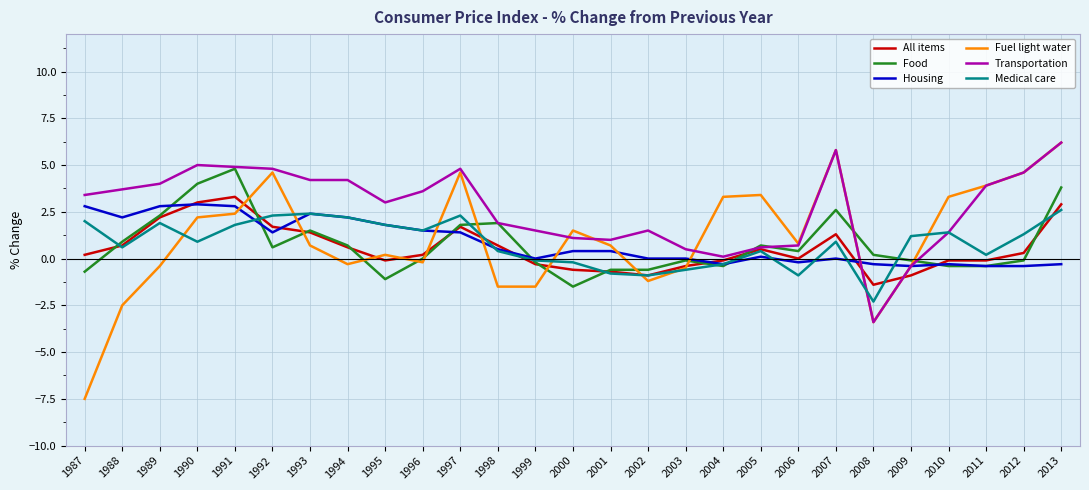

Reading right to left, extract all data points from this chart.

All items: 2013=2.9	2012=0.3	2011=-0.1	2010=-0.1	2009=-0.9	2008=-1.4	2007=1.3	2006=0.0	2005=0.5	2004=-0.1	2003=-0.4	2002=-0.9	2001=-0.7	2000=-0.6	1999=-0.3	1998=0.7	1997=1.7	1996=0.2	1995=-0.1	1994=0.6	1993=1.4	1992=1.7	1991=3.3	1990=3.0	1989=2.2	1988=0.7	1987=0.2
Food: 2013=3.8	2012=-0.1	2011=-0.4	2010=-0.4	2009=-0.1	2008=0.2	2007=2.6	2006=0.4	2005=0.7	2004=-0.4	2003=-0.1	2002=-0.6	2001=-0.6	2000=-1.5	1999=-0.2	1998=1.9	1997=1.8	1996=0.0	1995=-1.1	1994=0.7	1993=1.5	1992=0.6	1991=4.8	1990=4.0	1989=2.3	1988=0.9	1987=-0.7
Housing: 2013=-0.3	2012=-0.4	2011=-0.4	2010=-0.3	2009=-0.4	2008=-0.3	2007=0.0	2006=-0.2	2005=0.1	2004=-0.3	2003=0.0	2002=0.0	2001=0.4	2000=0.4	1999=0.0	1998=0.5	1997=1.4	1996=1.5	1995=1.8	1994=2.2	1993=2.4	1992=1.4	1991=2.8	1990=2.9	1989=2.8	1988=2.2	1987=2.8
Fuel light water: 2013=6.2	2012=4.6	2011=3.9	2010=3.3	2009=-0.4	2008=-3.4	2007=5.8	2006=0.8	2005=3.4	2004=3.3	2003=-0.5	2002=-1.2	2001=0.7	2000=1.5	1999=-1.5	1998=-1.5	1997=4.6	1996=-0.2	1995=0.2	1994=-0.3	1993=0.7	1992=4.6	1991=2.4	1990=2.2	1989=-0.4	1988=-2.5	1987=-7.5
Transportation: 2013=6.2	2012=4.6	2011=3.9	2010=1.4	2009=-0.4	2008=-3.4	2007=5.8	2006=0.7	2005=0.6	2004=0.1	2003=0.5	2002=1.5	2001=1.0	2000=1.1	1999=1.5	1998=1.9	1997=4.8	1996=3.6	1995=3.0	1994=4.2	1993=4.2	1992=4.8	1991=4.9	1990=5.0	1989=4.0	1988=3.7	1987=3.4
Medical care: 2013=2.6	2012=1.3	2011=0.2	2010=1.4	2009=1.2	2008=-2.3	2007=0.9	2006=-0.9	2005=0.4	2004=-0.3	2003=-0.6	2002=-0.9	2001=-0.8	2000=-0.2	1999=-0.1	1998=0.4	1997=2.3	1996=1.5	1995=1.8	1994=2.2	1993=2.4	1992=2.3	1991=1.8	1990=0.9	1989=1.9	1988=0.6	1987=2.0